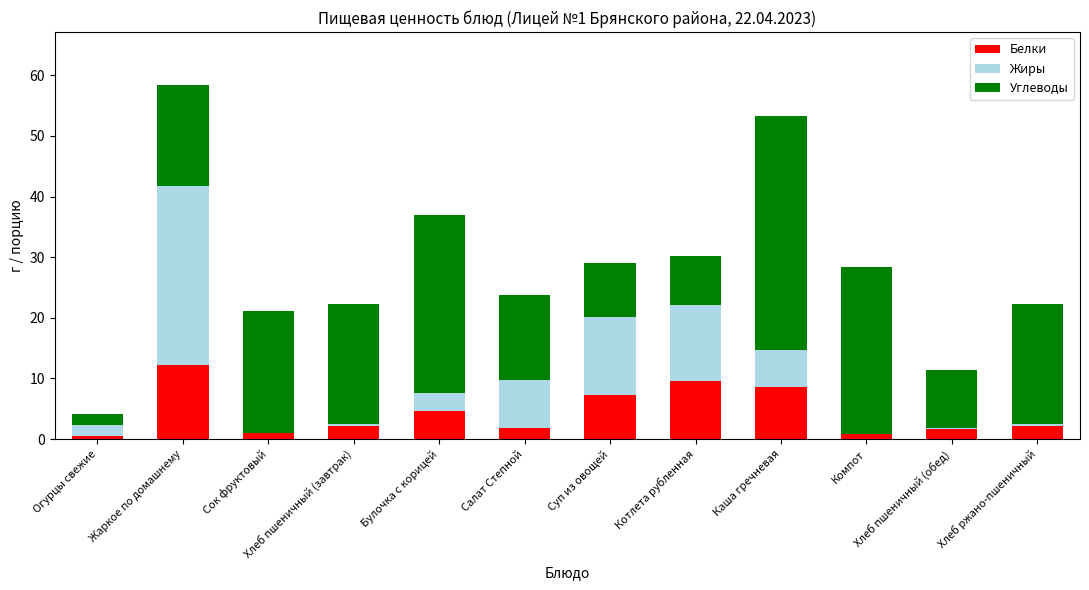

What is the sum of all Белки values?

52.1